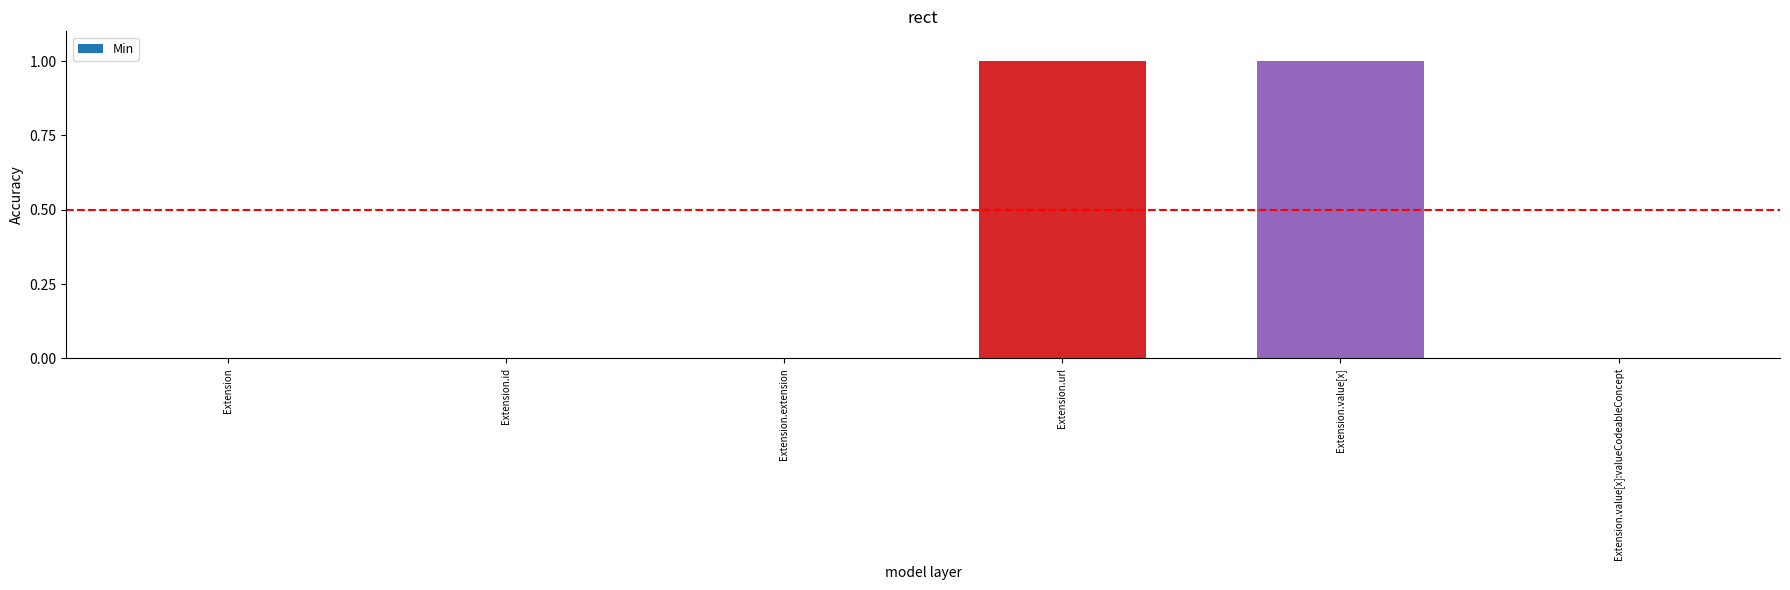

What is the change in value from Extension.id to Extension.url?

+1